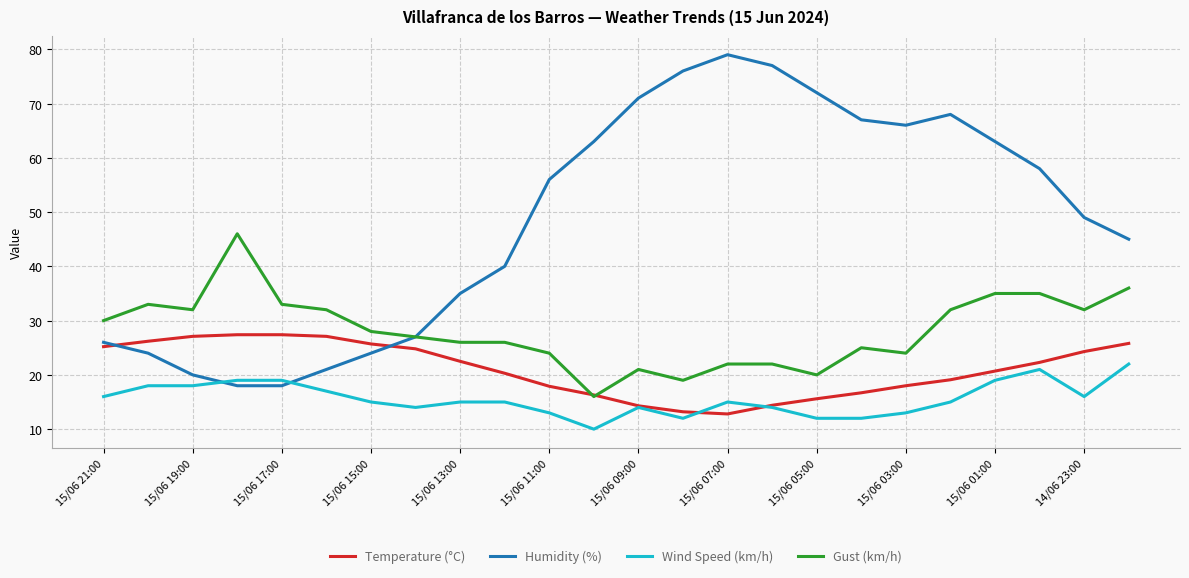

List the series in order of their overall mean, lowest first.

Wind Speed (km/h), Temperature (°C), Gust (km/h), Humidity (%)